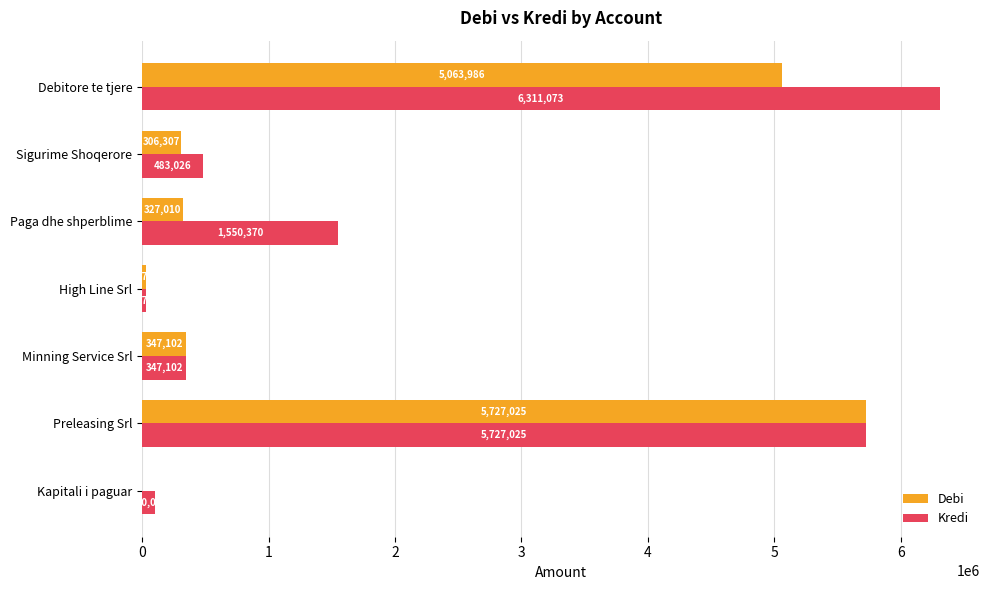

Where is Debi nearest to the value 2863512?

Debitore te tjere